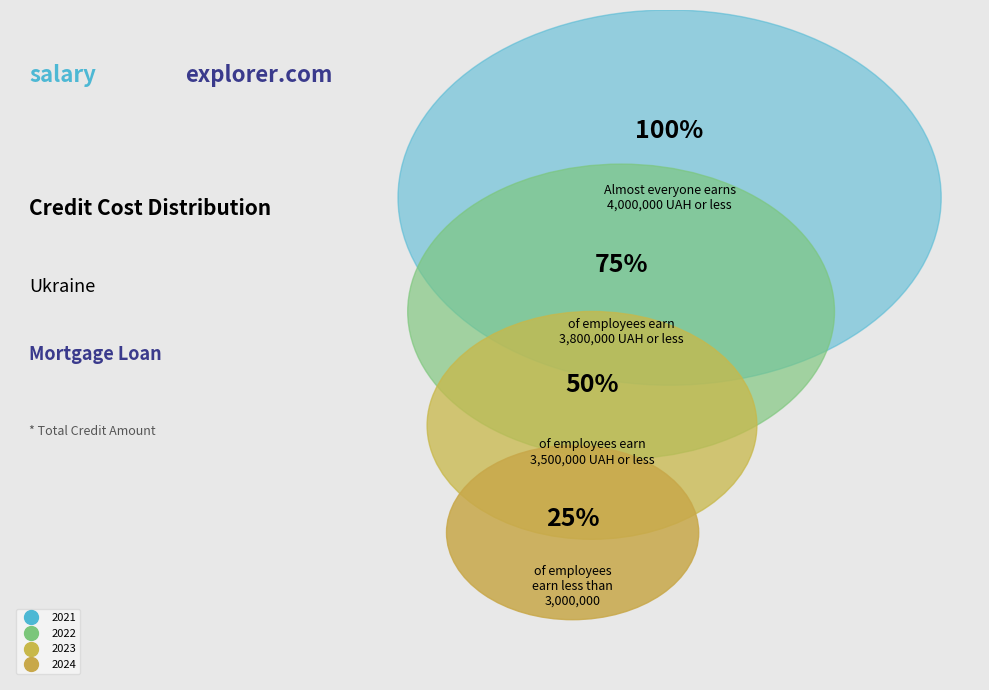

What is the ratio of the value at 2021 to the value at 2023?

1.1